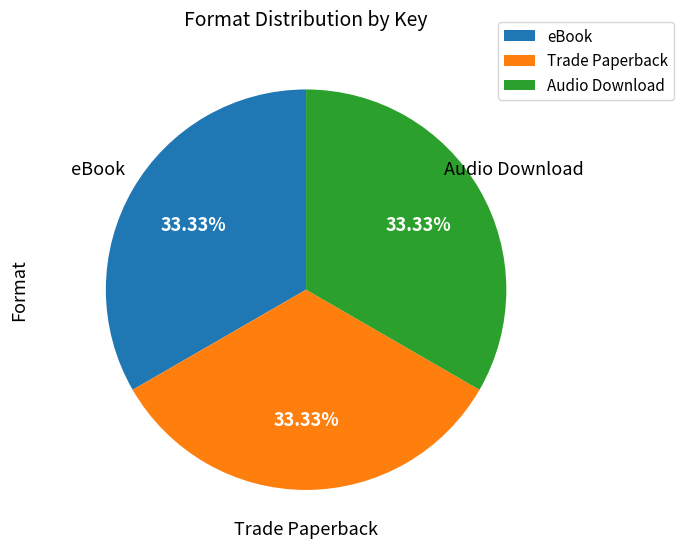

Is Audio Download the majority of the pie?

No